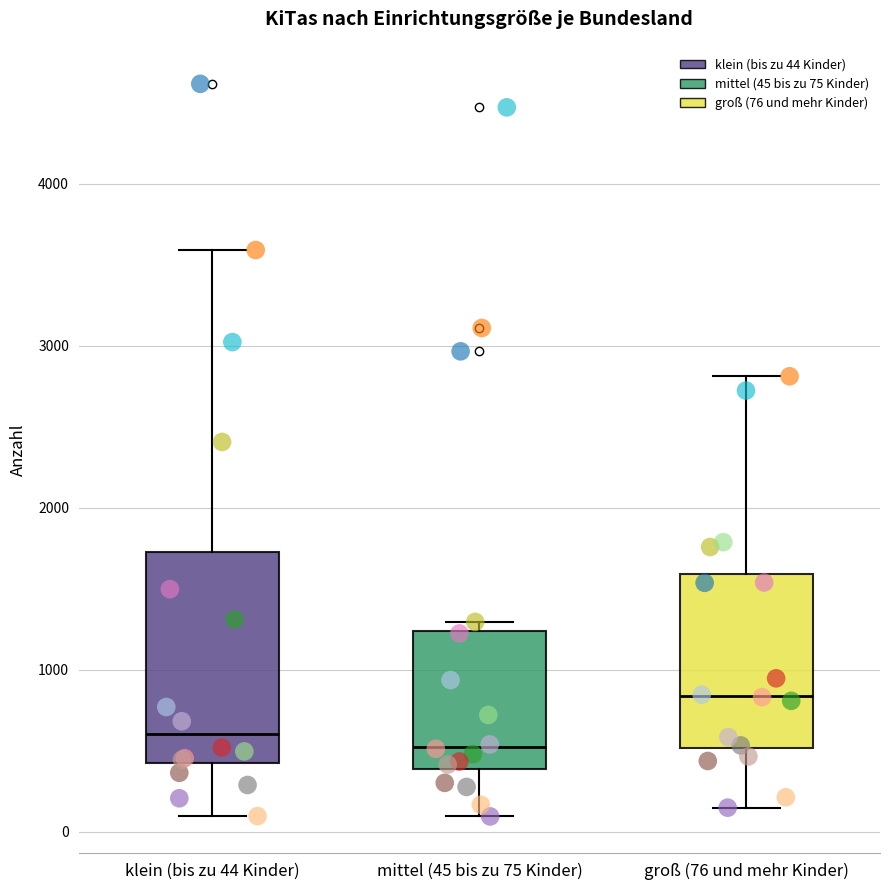

Where does the lower whisker of the box for mittel (45 bis zu 75 Kinder) end on the y-axis? The values are not printed on the chart, so give them approximately, as read against the axis.

100